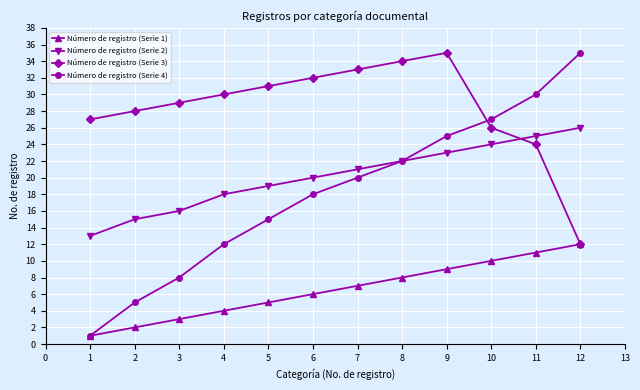

True or false: Número de registro (Serie 1) has more than 1 interior local peaks.

False